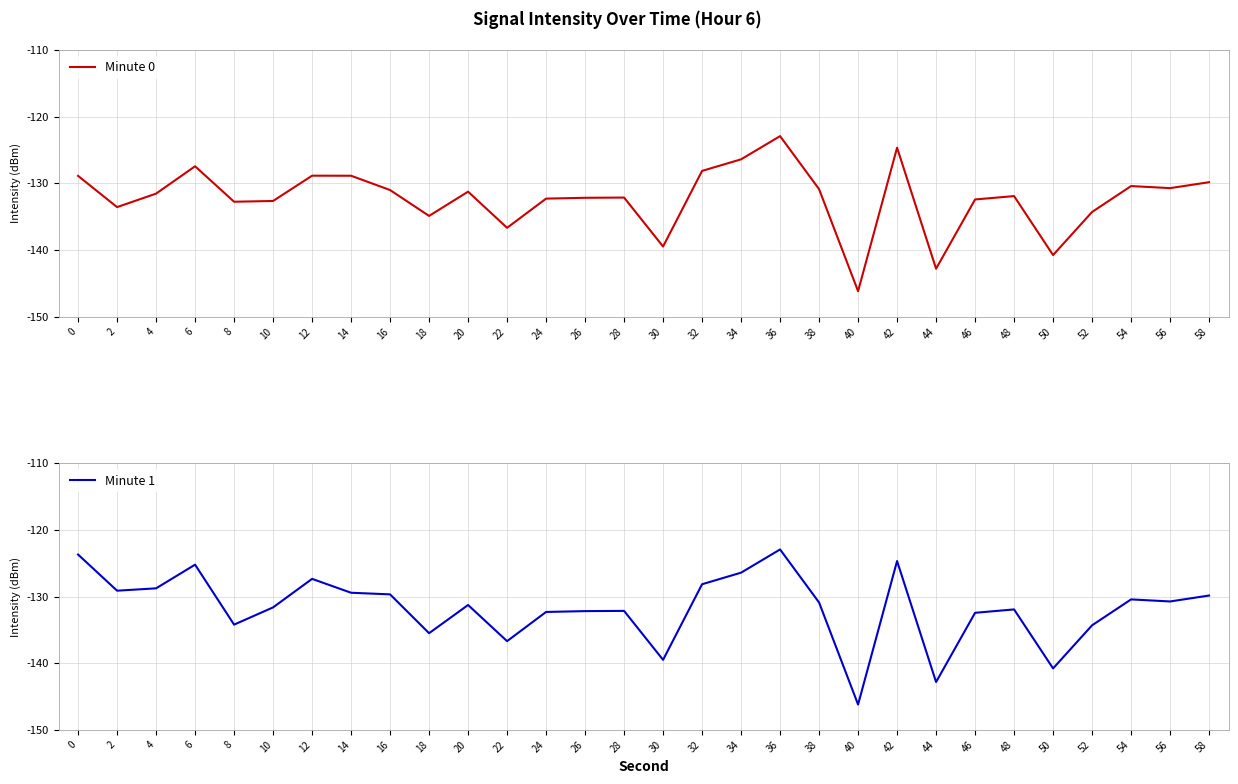

What is the spread (max minus min) of values at 6?

2.2